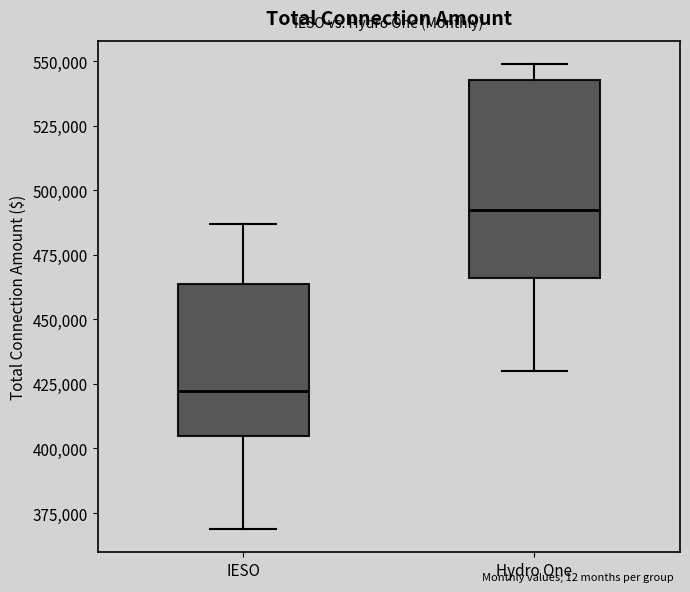

Comparing the boxes themselves (not the whiskers), which one is the tallest?

Hydro One